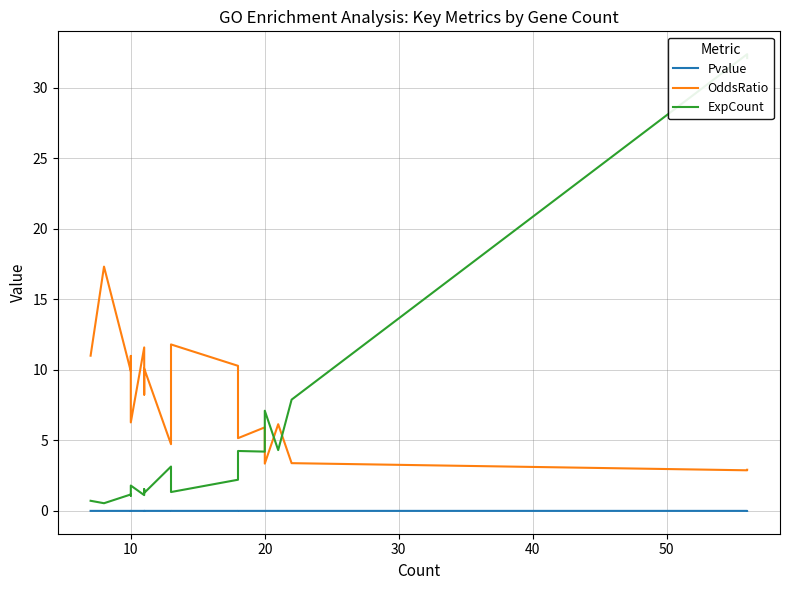

Between 10 and 30, which is larger?

30